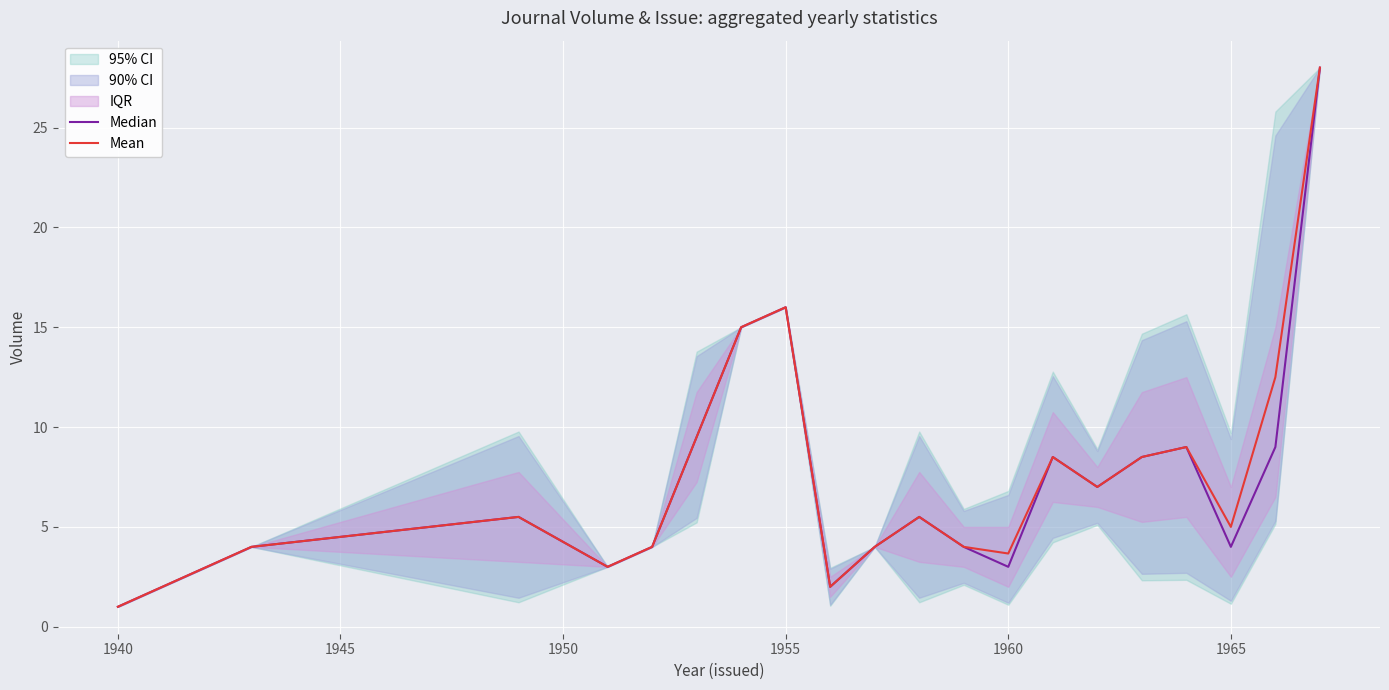

At how many categories does at least one series exceed 7?

8